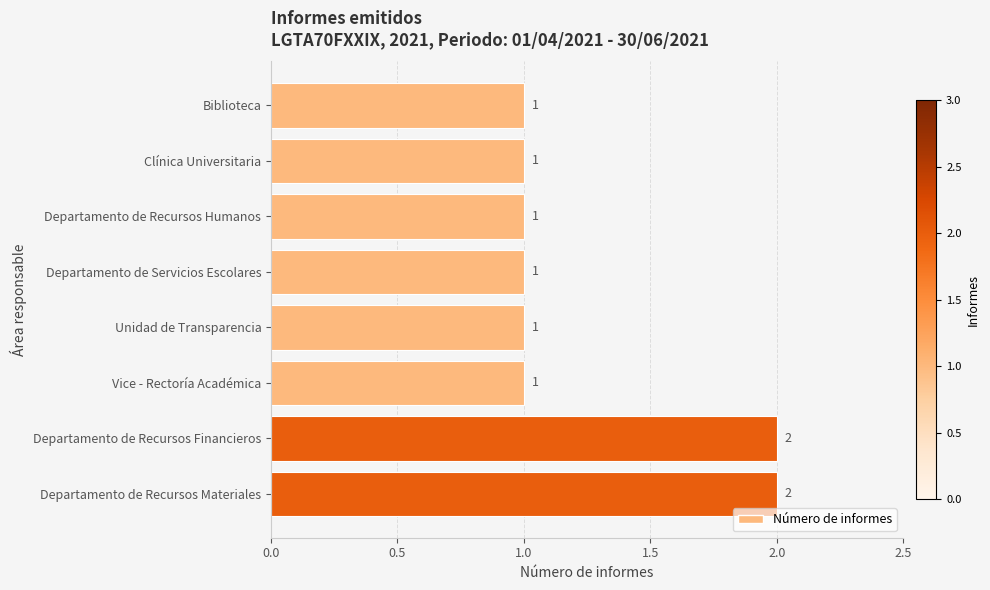

What is the minimum value shown in the chart?

1